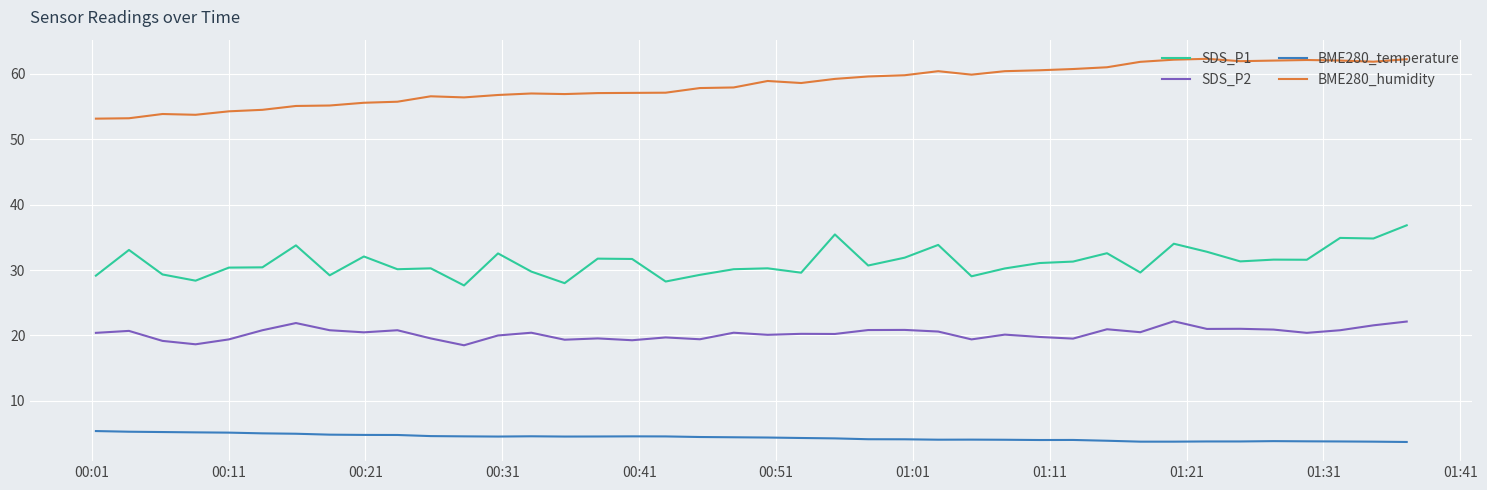

What is the minimum value shown in the chart?

3.7